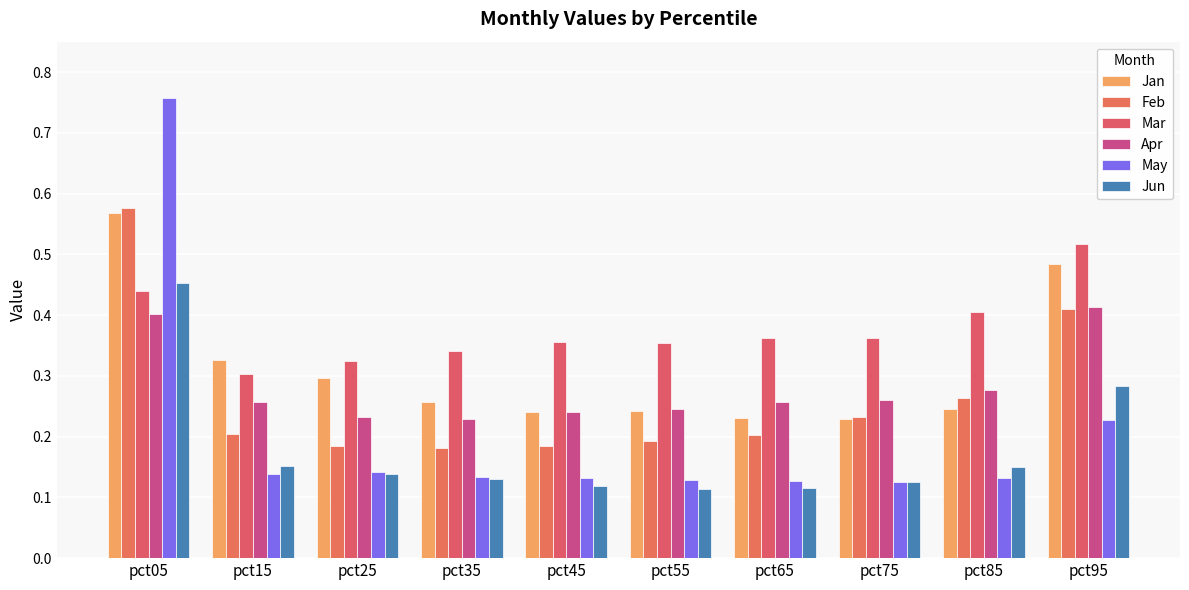

Reading left to right, what are all the values shown in this chart?

Jan: pct05=0.6	pct15=0.3	pct25=0.3	pct35=0.3	pct45=0.2	pct55=0.2	pct65=0.2	pct75=0.2	pct85=0.2	pct95=0.5
Feb: pct05=0.6	pct15=0.2	pct25=0.2	pct35=0.2	pct45=0.2	pct55=0.2	pct65=0.2	pct75=0.2	pct85=0.3	pct95=0.4
Mar: pct05=0.4	pct15=0.3	pct25=0.3	pct35=0.3	pct45=0.4	pct55=0.4	pct65=0.4	pct75=0.4	pct85=0.4	pct95=0.5
Apr: pct05=0.4	pct15=0.3	pct25=0.2	pct35=0.2	pct45=0.2	pct55=0.2	pct65=0.3	pct75=0.3	pct85=0.3	pct95=0.4
May: pct05=0.8	pct15=0.1	pct25=0.1	pct35=0.1	pct45=0.1	pct55=0.1	pct65=0.1	pct75=0.1	pct85=0.1	pct95=0.2
Jun: pct05=0.5	pct15=0.2	pct25=0.1	pct35=0.1	pct45=0.1	pct55=0.1	pct65=0.1	pct75=0.1	pct85=0.1	pct95=0.3